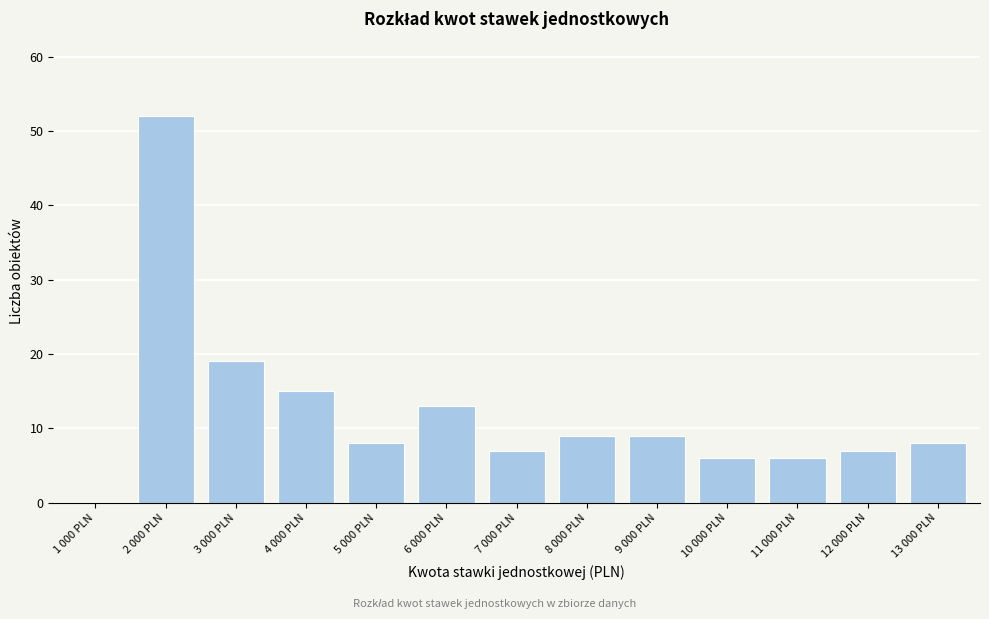

Reading left to right, what are all the values shown in this chart?

1 000 PLN=0	2 000 PLN=52	3 000 PLN=19	4 000 PLN=15	5 000 PLN=8	6 000 PLN=13	7 000 PLN=7	8 000 PLN=9	9 000 PLN=9	10 000 PLN=6	11 000 PLN=6	12 000 PLN=7	13 000 PLN=8